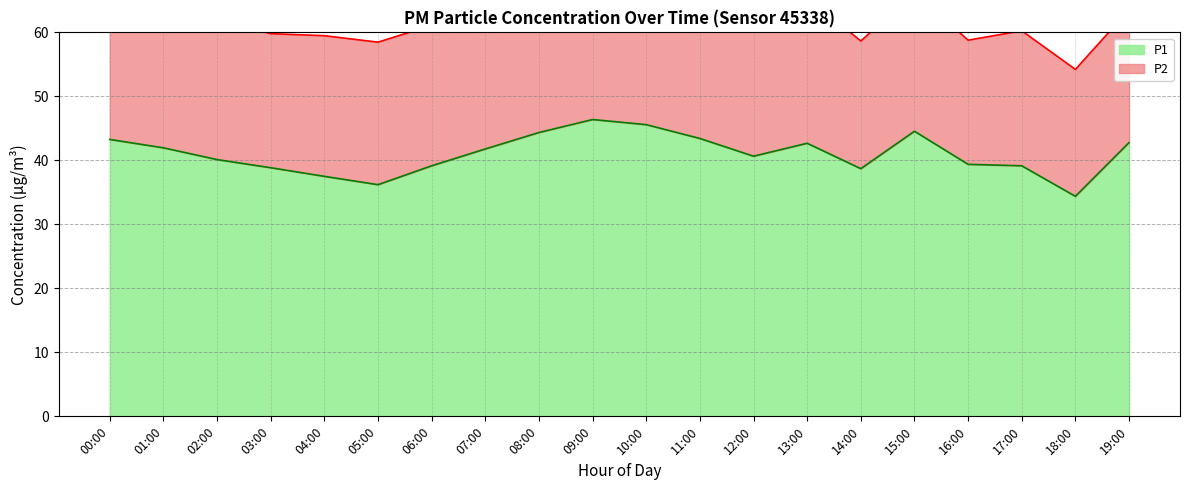

What is the change in value from 11:00 to 18:00?

-9.0